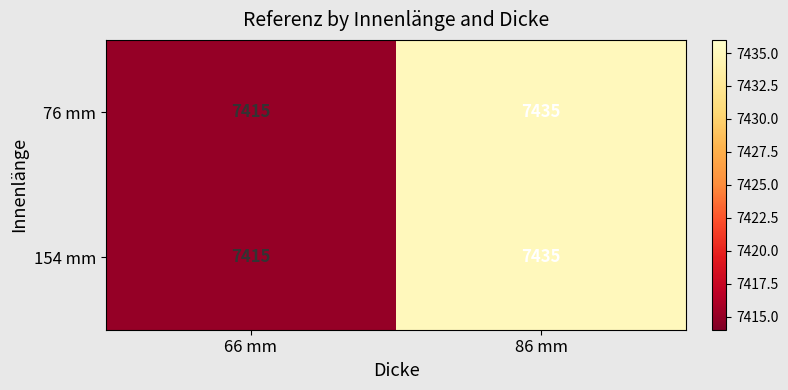

Reading left to right, what are all the values shown in this chart?

76 mm: 66 mm=7415	86 mm=7435
154 mm: 66 mm=7415	86 mm=7435